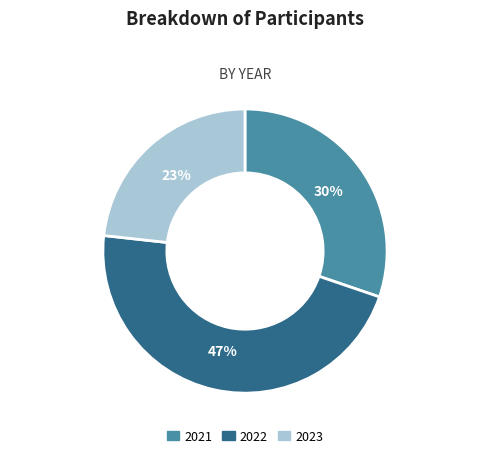

Combined, do 2022 and 2023 account for over 50%?

Yes